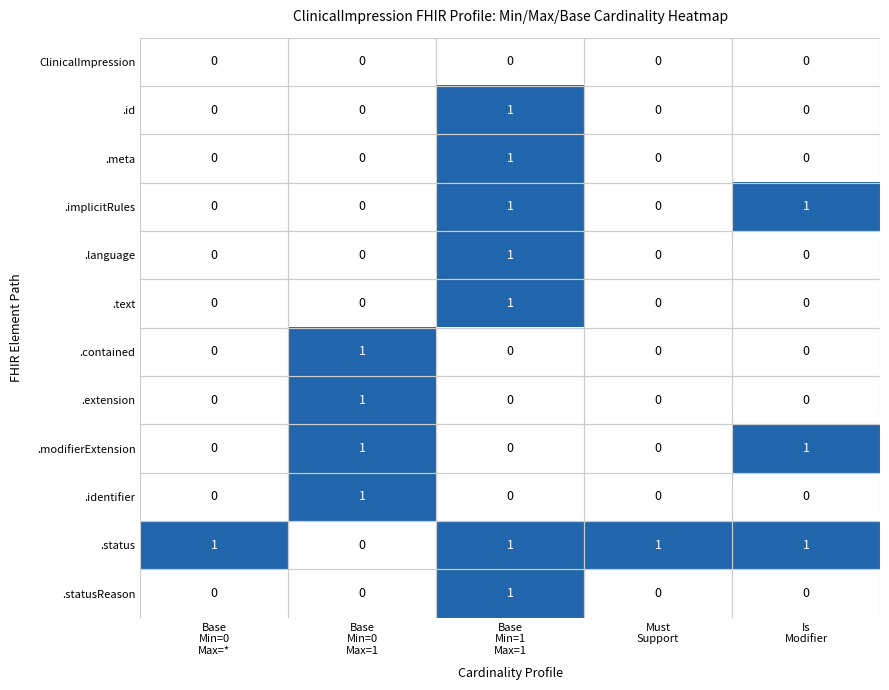

How many .meta values are between 0 and 1?

5